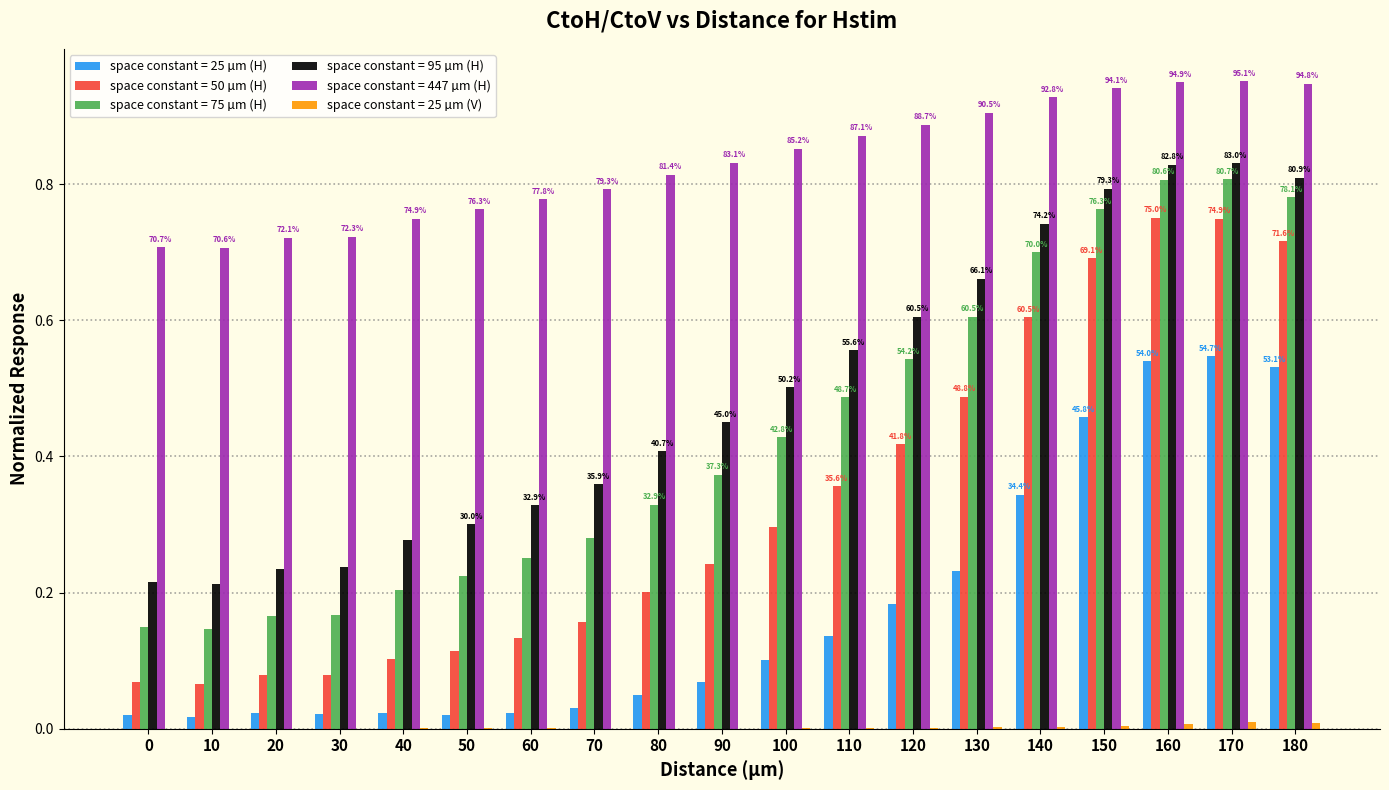

What are all the series names shown in the legend?

space constant = 25 µm (H), space constant = 50 µm (H), space constant = 75 µm (H), space constant = 95 µm (H), space constant = 447 µm (H), space constant = 25 µm (V)